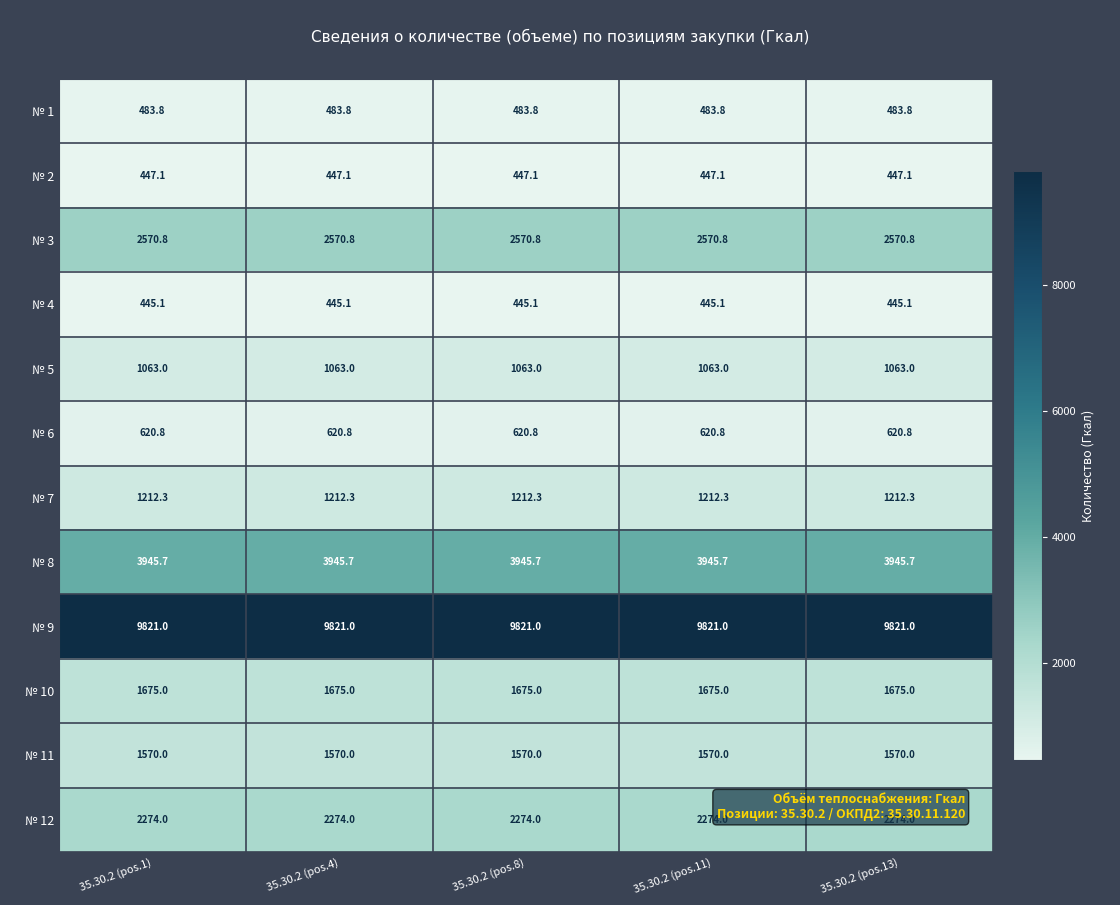

At how many categories does at least one series exceed 6873?

5